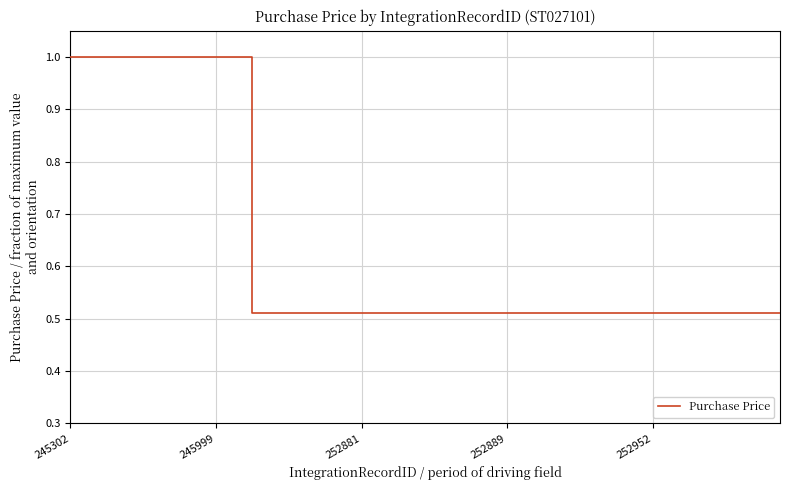

How many lines are shown in the chart?

1